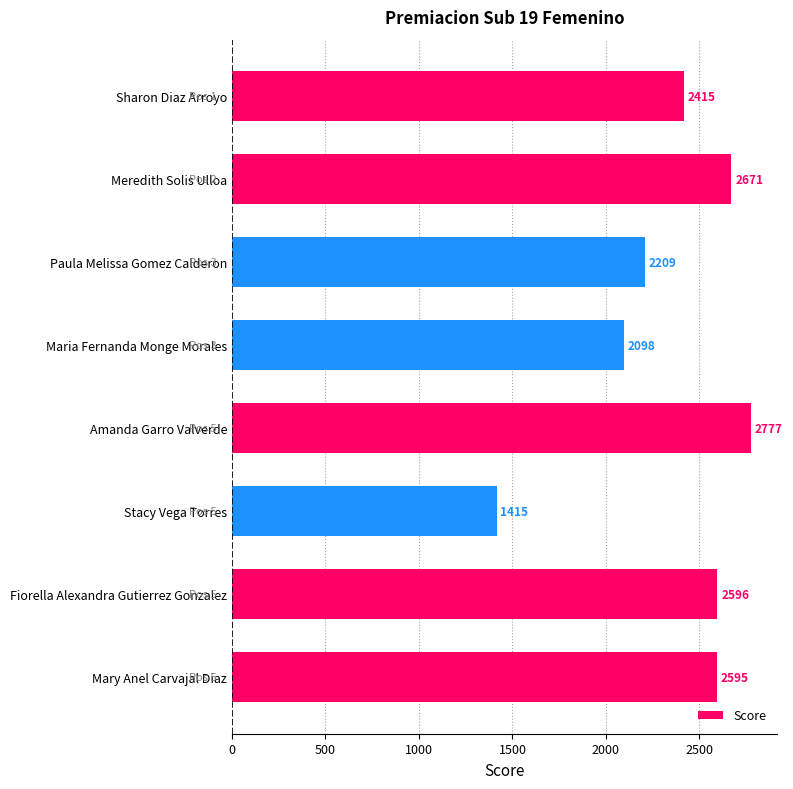

Approximately how many times larger is the value at Fiorella Alexandra Gutierrez Gonzalez compared to Sharon Diaz Arroyo?

1.1